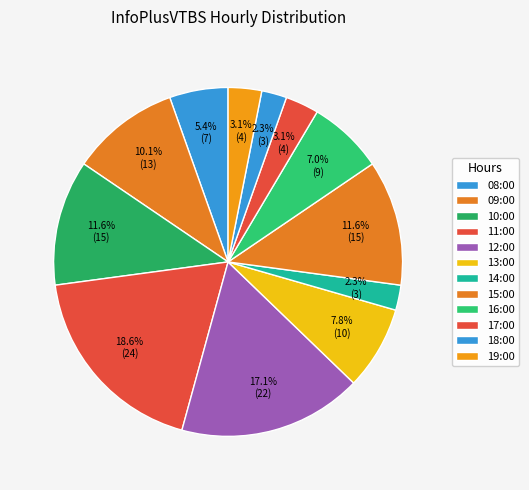

How many segments does this pie chart have?

12